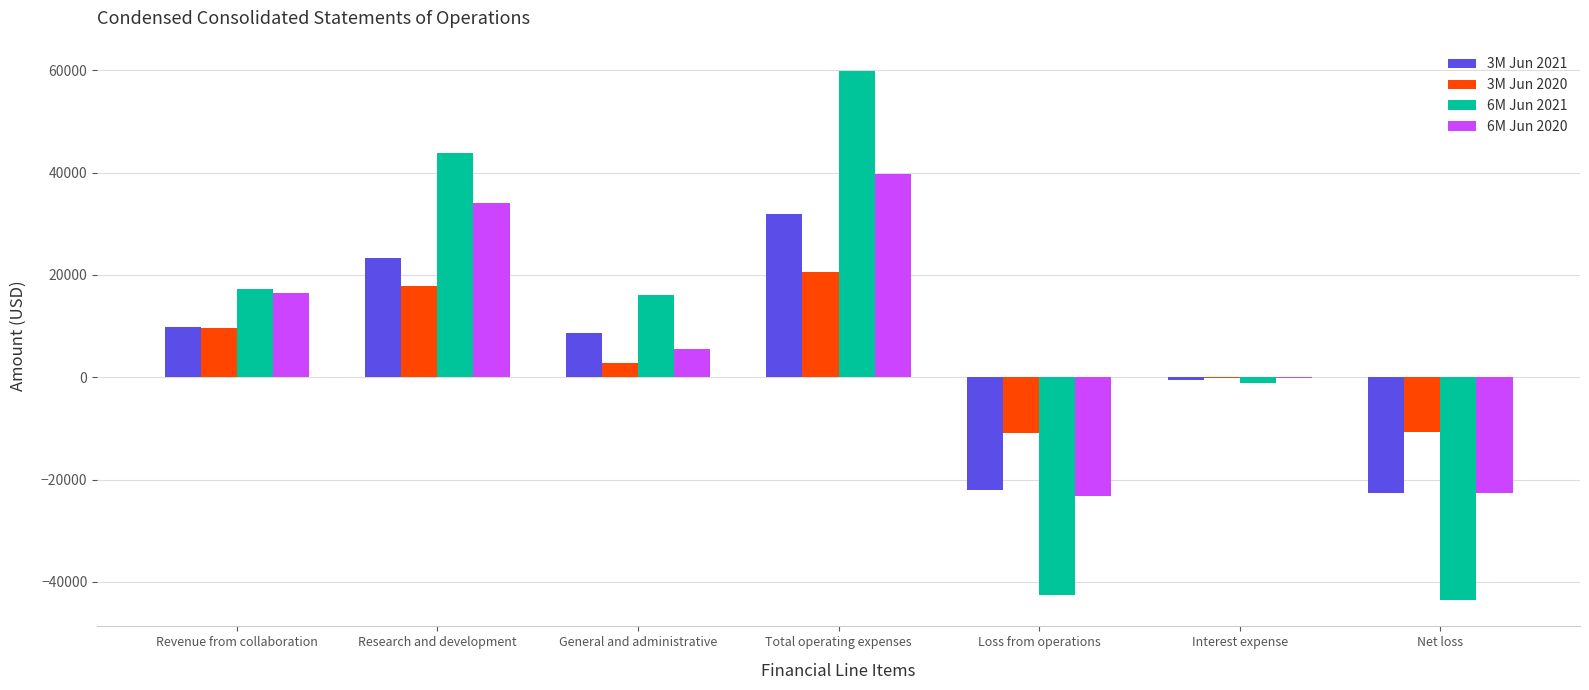

Is the value of 6M Jun 2021 at Loss from operations greater than the value of 3M Jun 2021 at Interest expense?

No